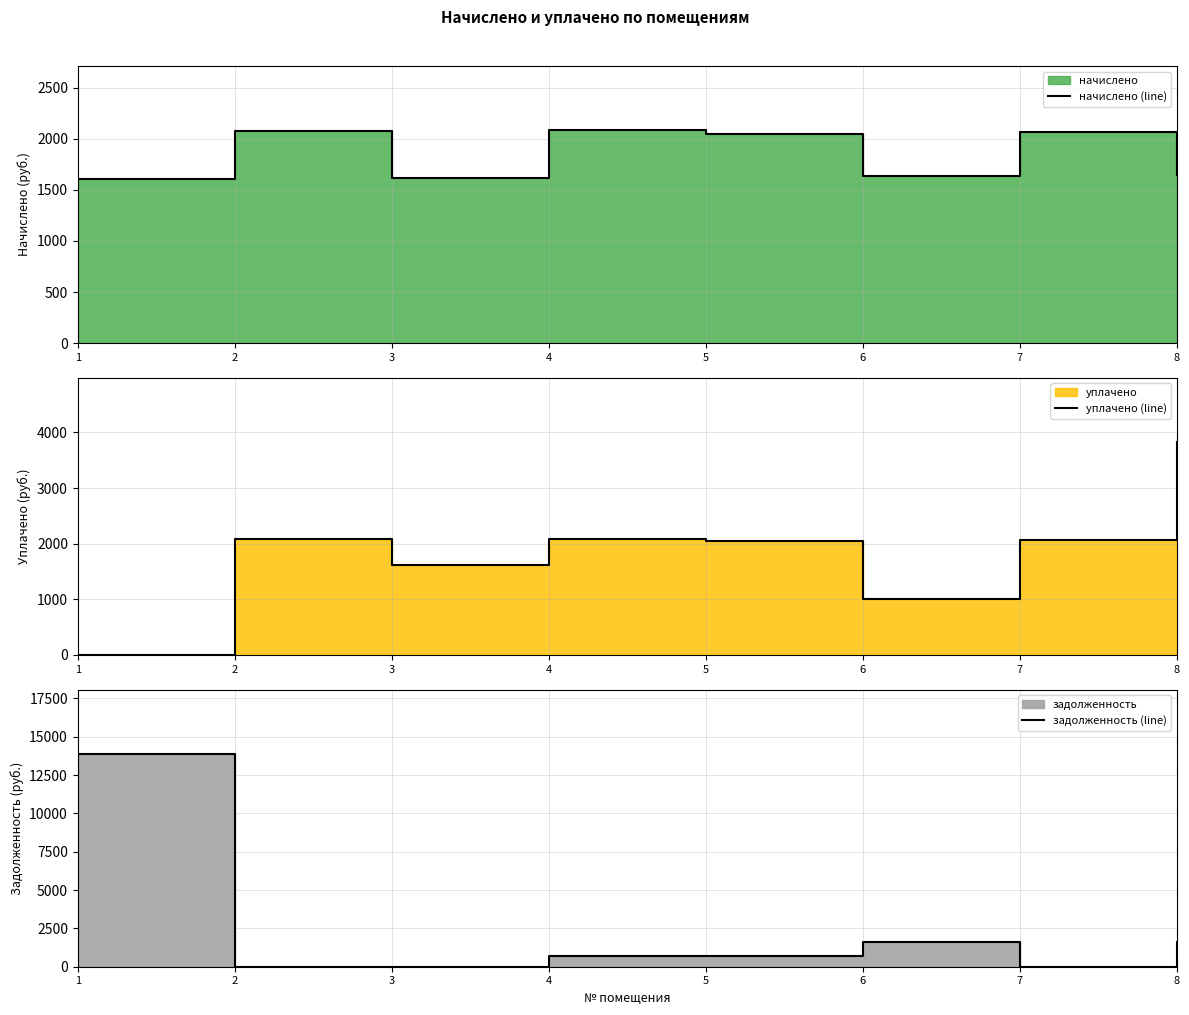

What is the total value across all series at 4?

4867.2